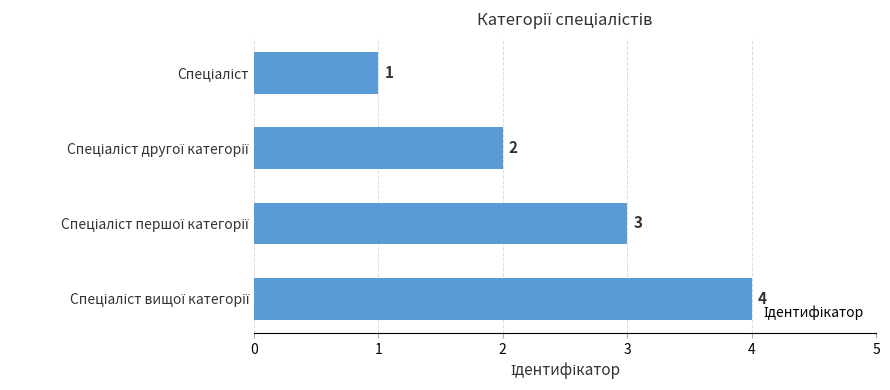

What is the value of the 1st bar from the top?

1